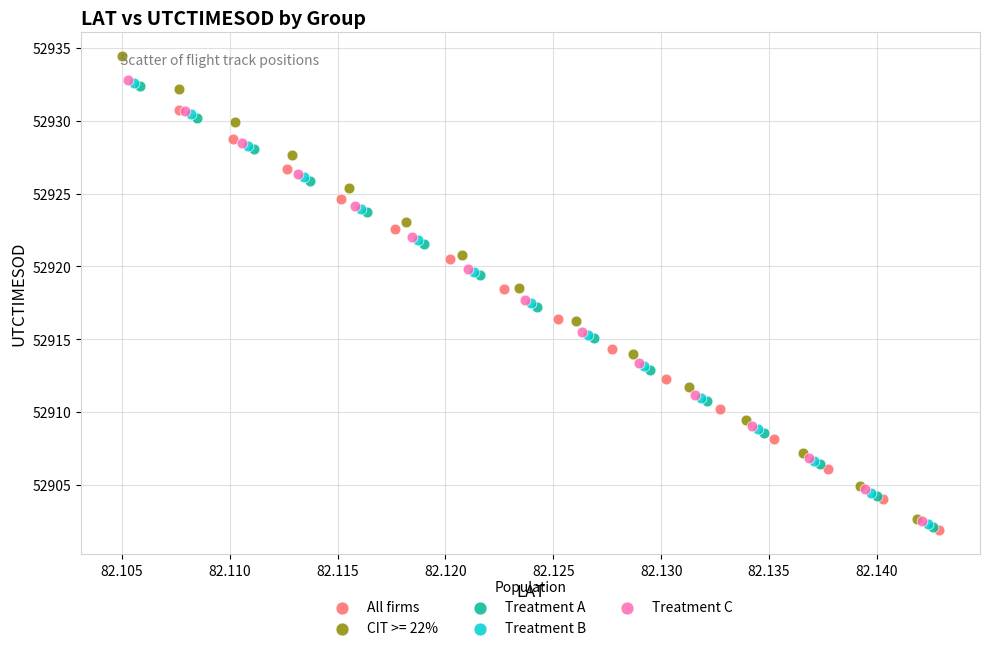

Which series reaches the maximum Y coordinate?

CIT >= 22%